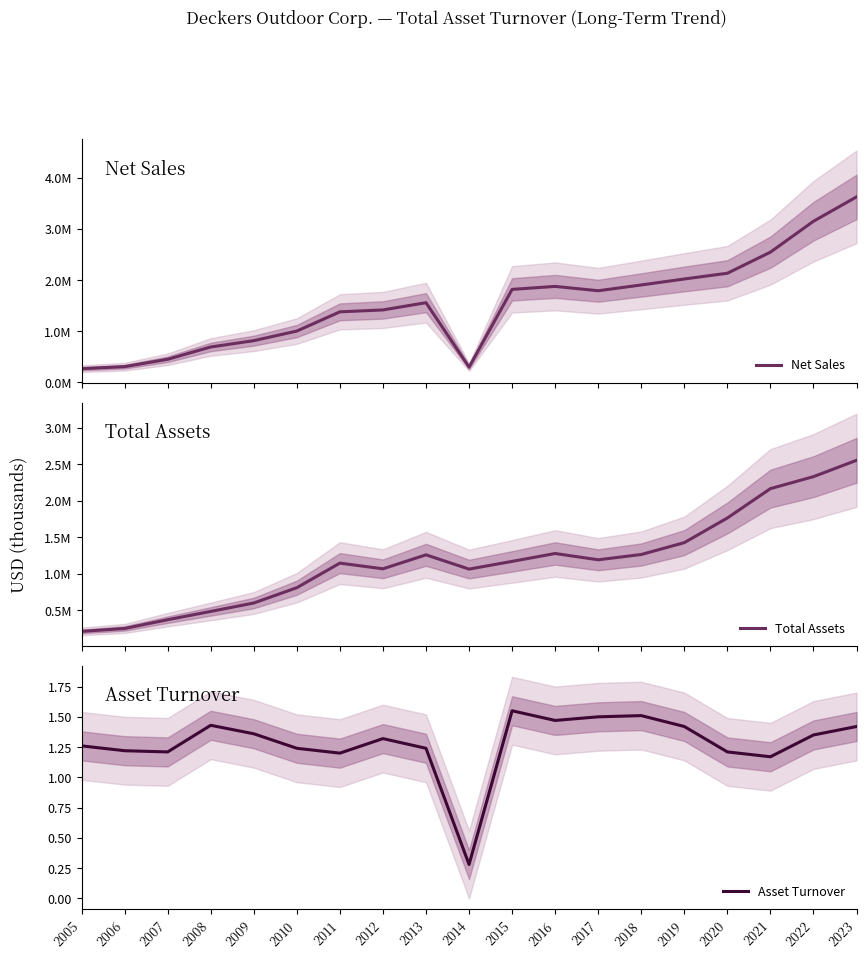

Is this an area chart (filled region under the line)?

No